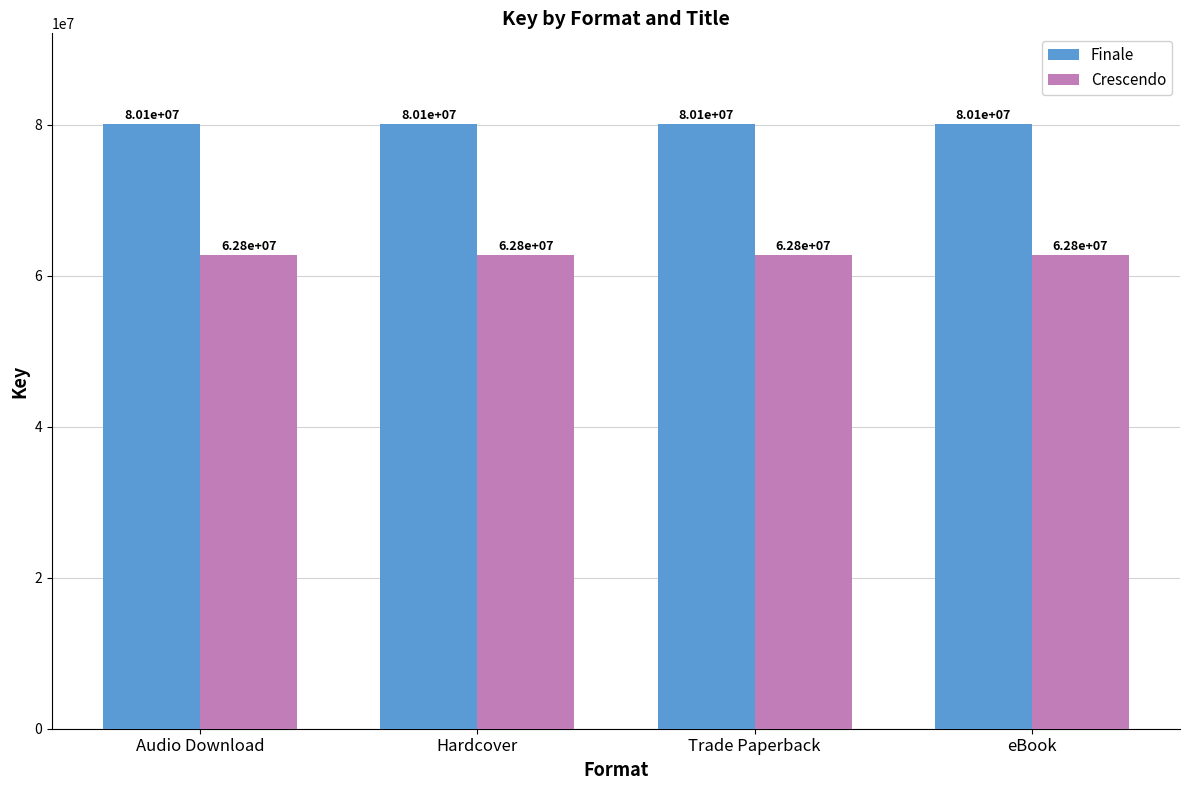

Does the chart contain any negative values?

No